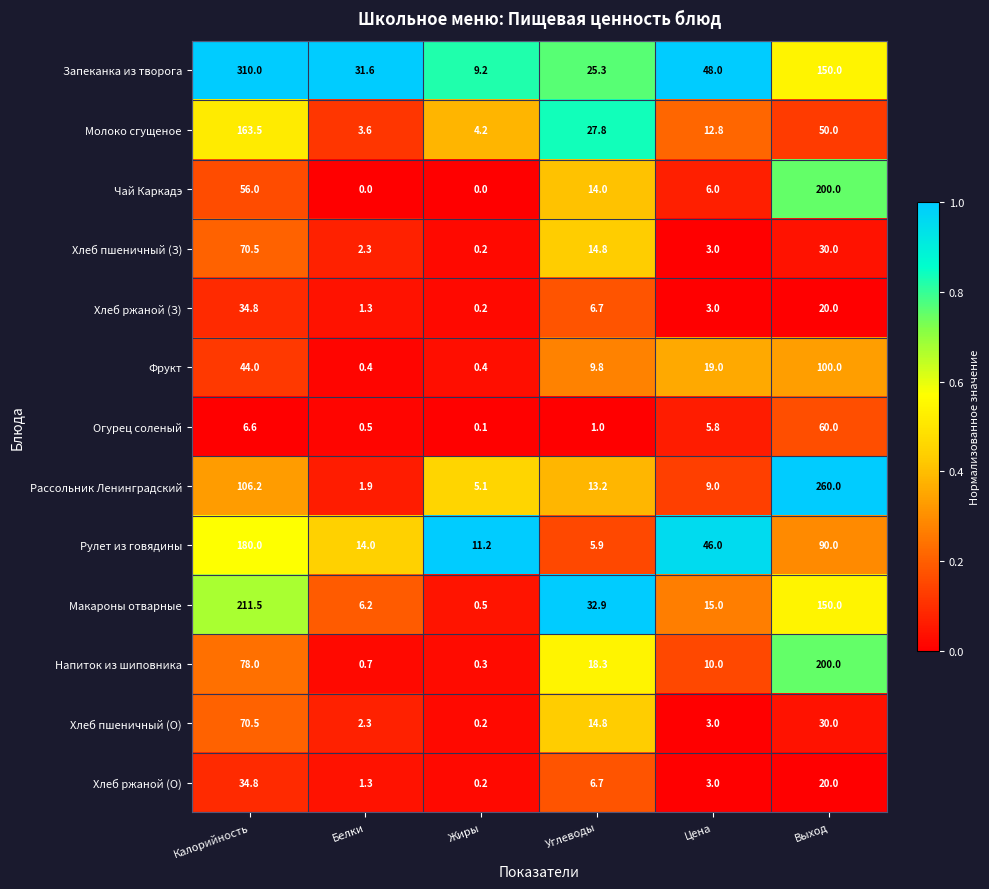

Between Белки and Выход, which series saw the biggest shift?

Рассольник Ленинградский